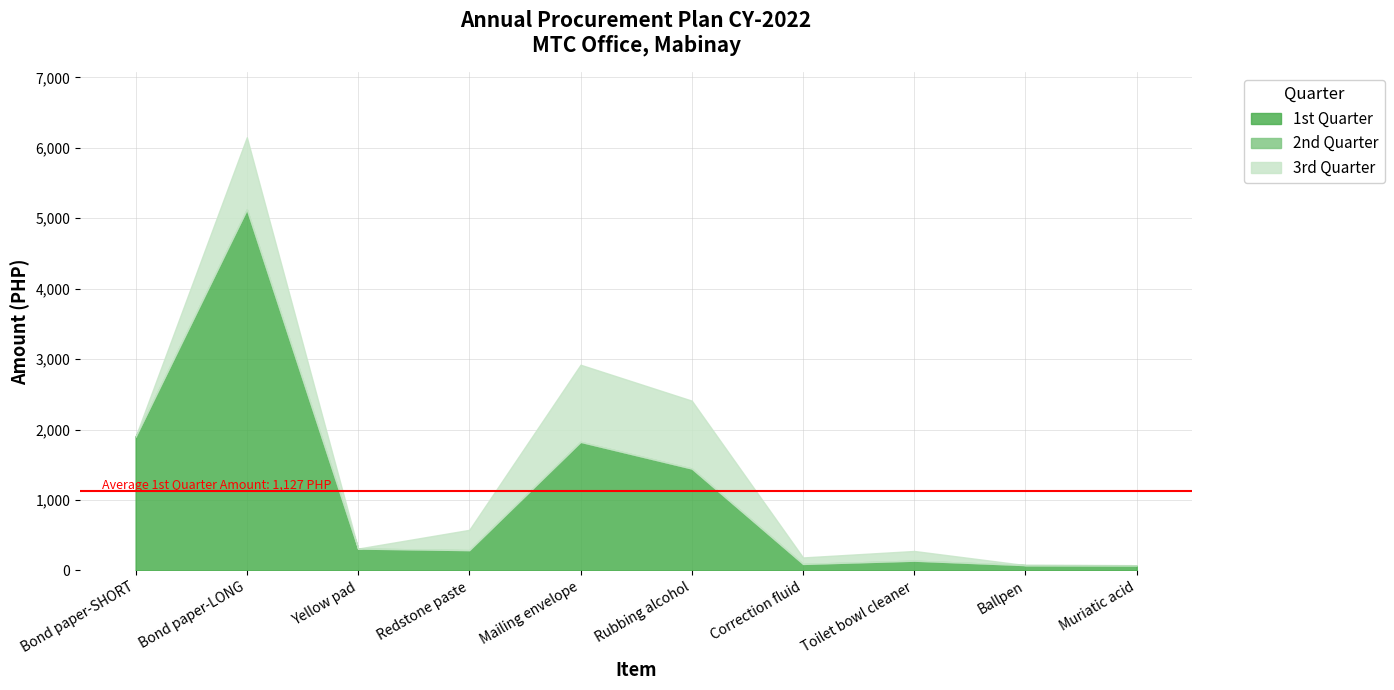

What is the label of the 2nd point from the right?

Ballpen